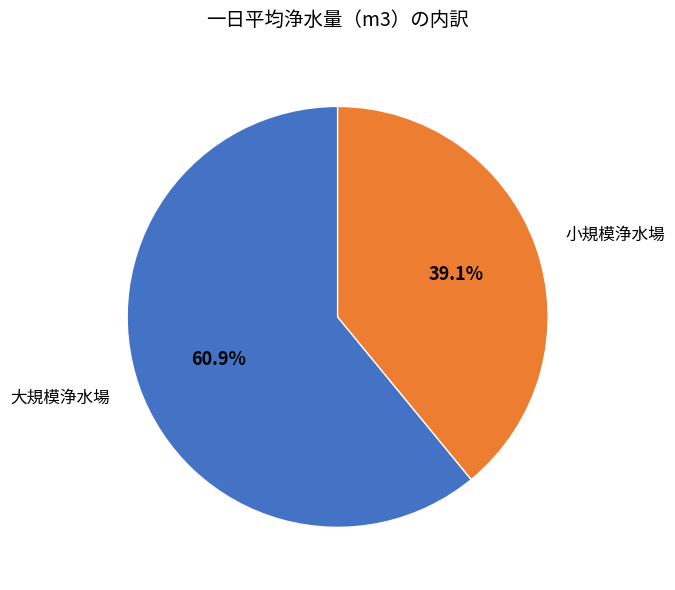

Count the number of slices in the pie.

2